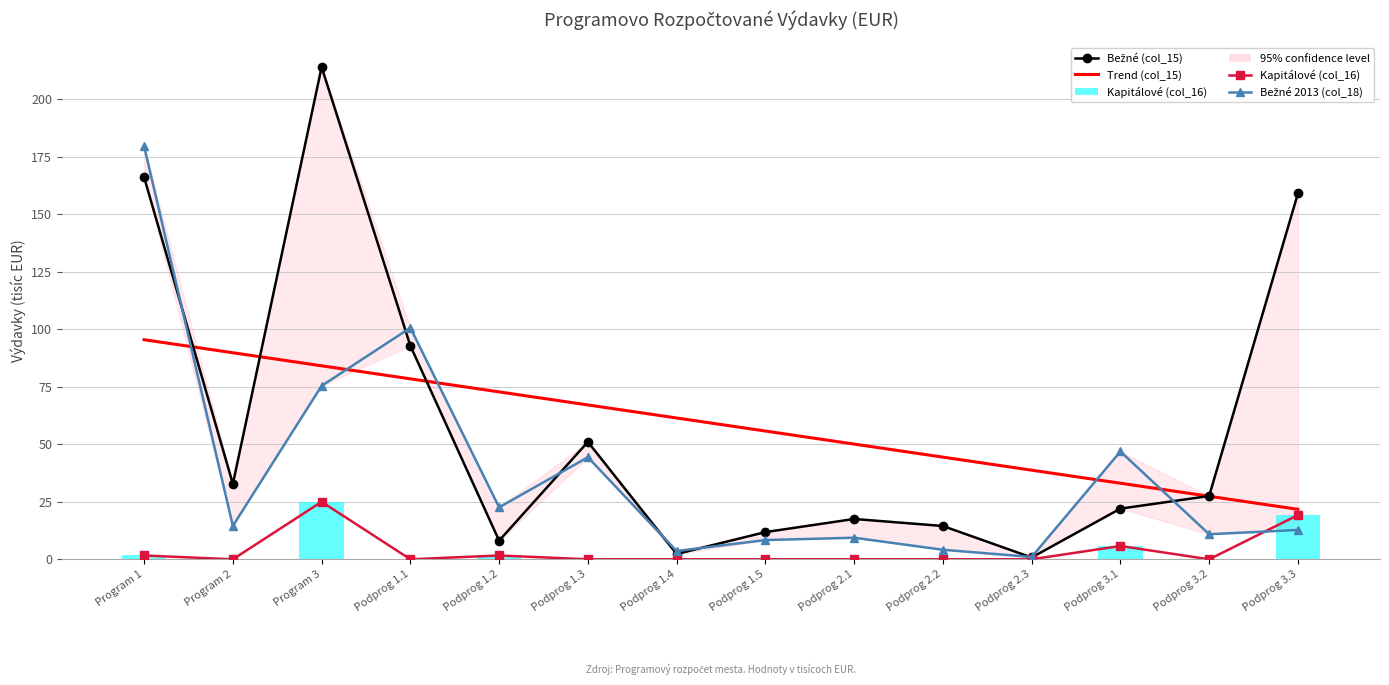

Between Program 1 and Podprog 2.3, which is larger?

Program 1